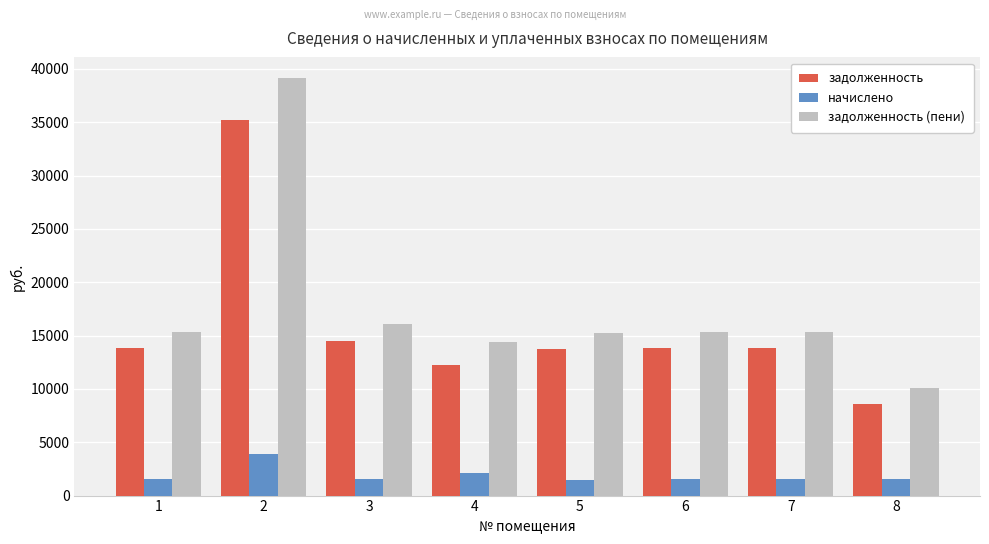

At which category is the sum across all series the highest?

2